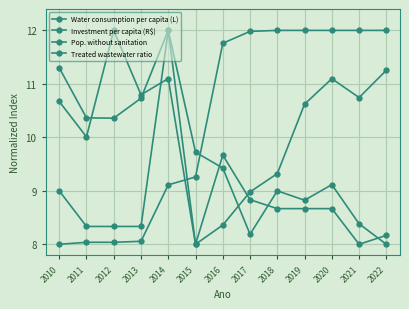

What is the approximate value of Treated wastewater ratio at 2016?

11.8